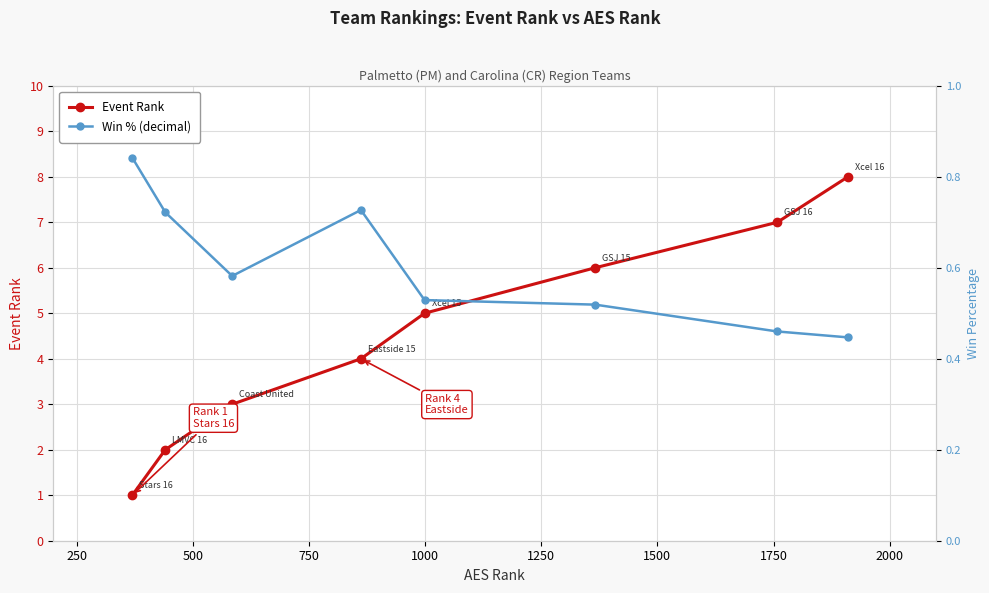

What is the average value of the Event Rank series?

4.5